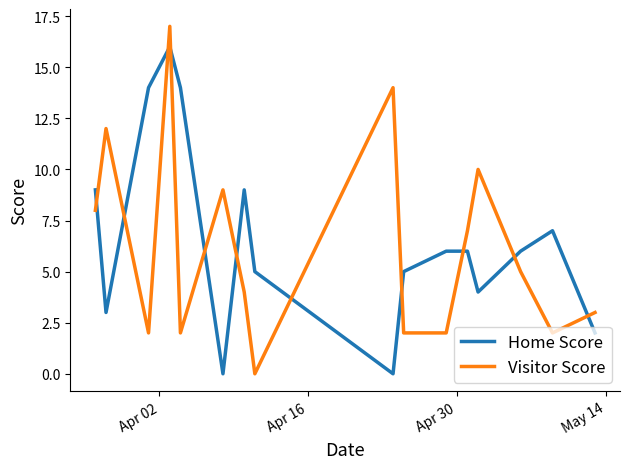

What is the greatest value displayed?

17